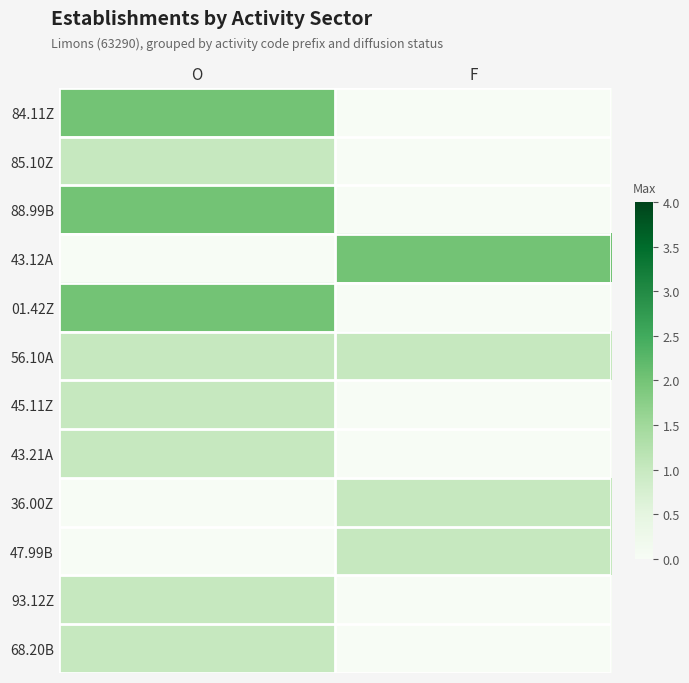

Which category has the lowest value across all series?

F